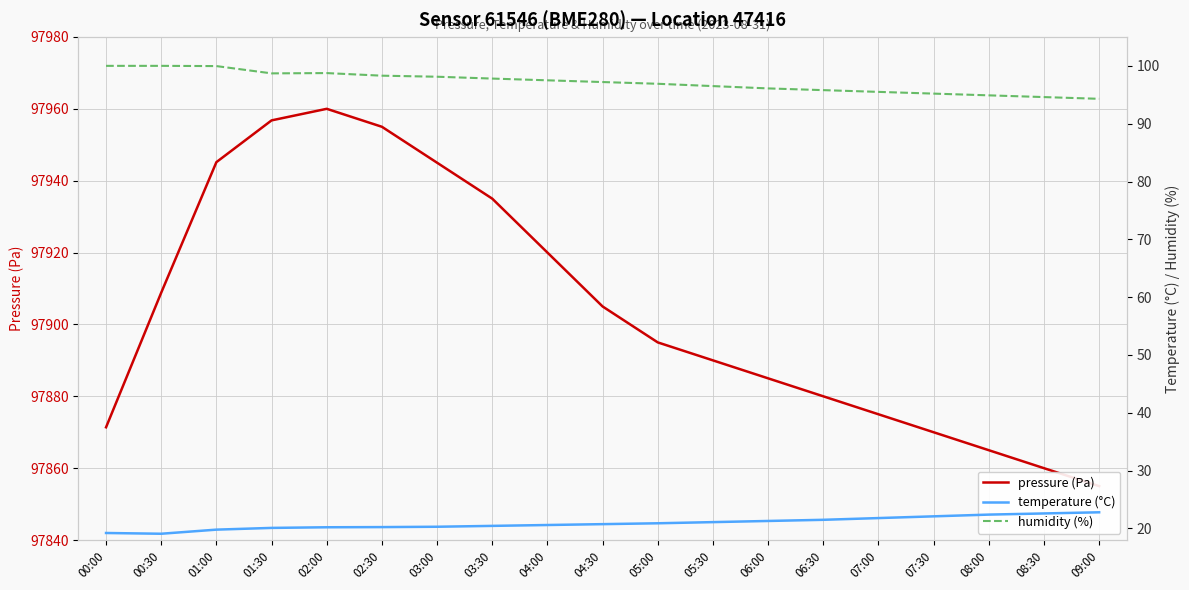

What is the difference between the temperature (°C) values at 07:00 and 01:00?

2.0